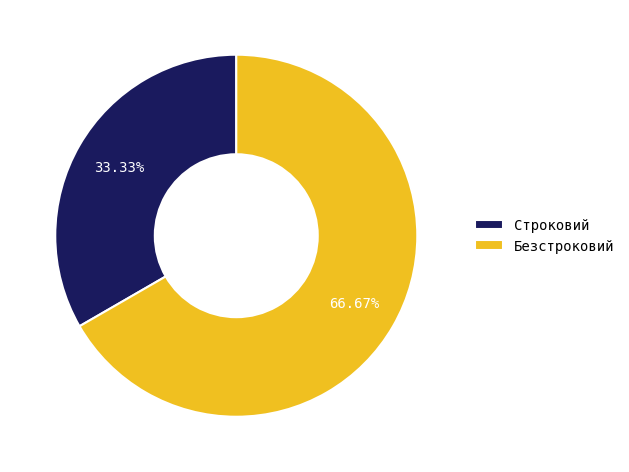

How many slices are in this pie chart?

2